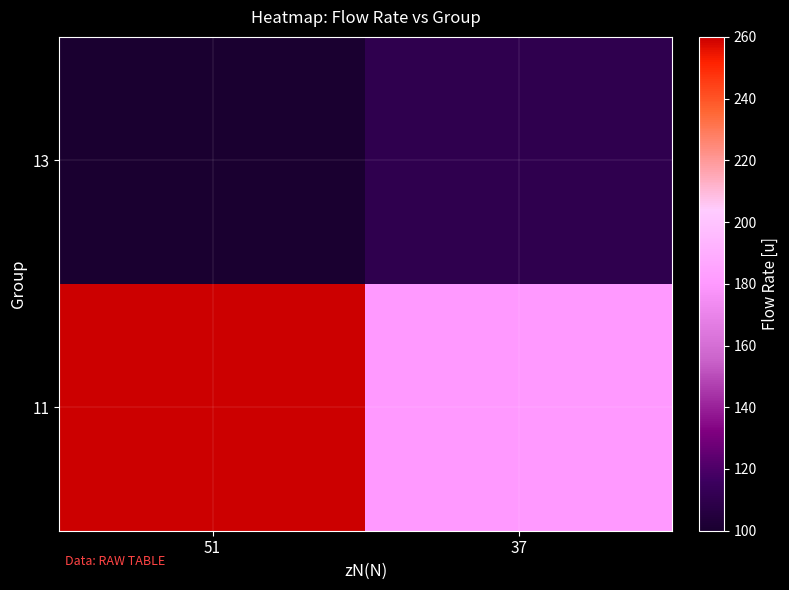

Rank the series by their average value, from highest to lowest.

11, 13